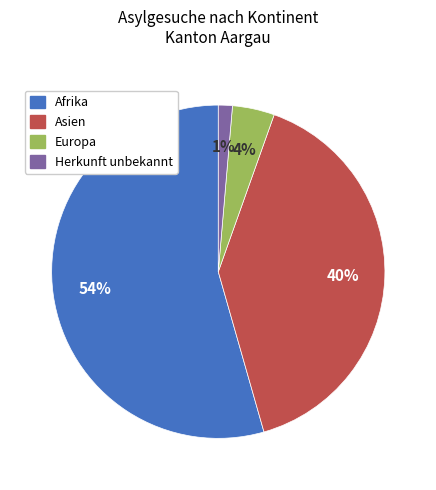

How many segments does this pie chart have?

4